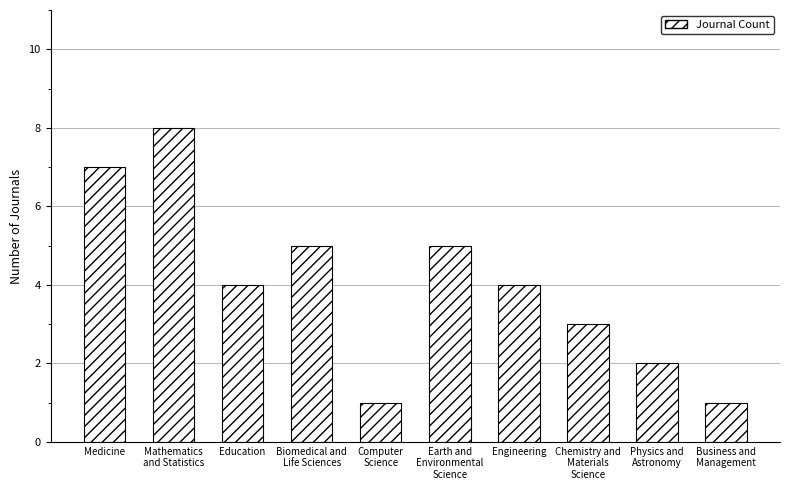

Between Medicine and Biomedical and
Life Sciences, which is larger?

Medicine